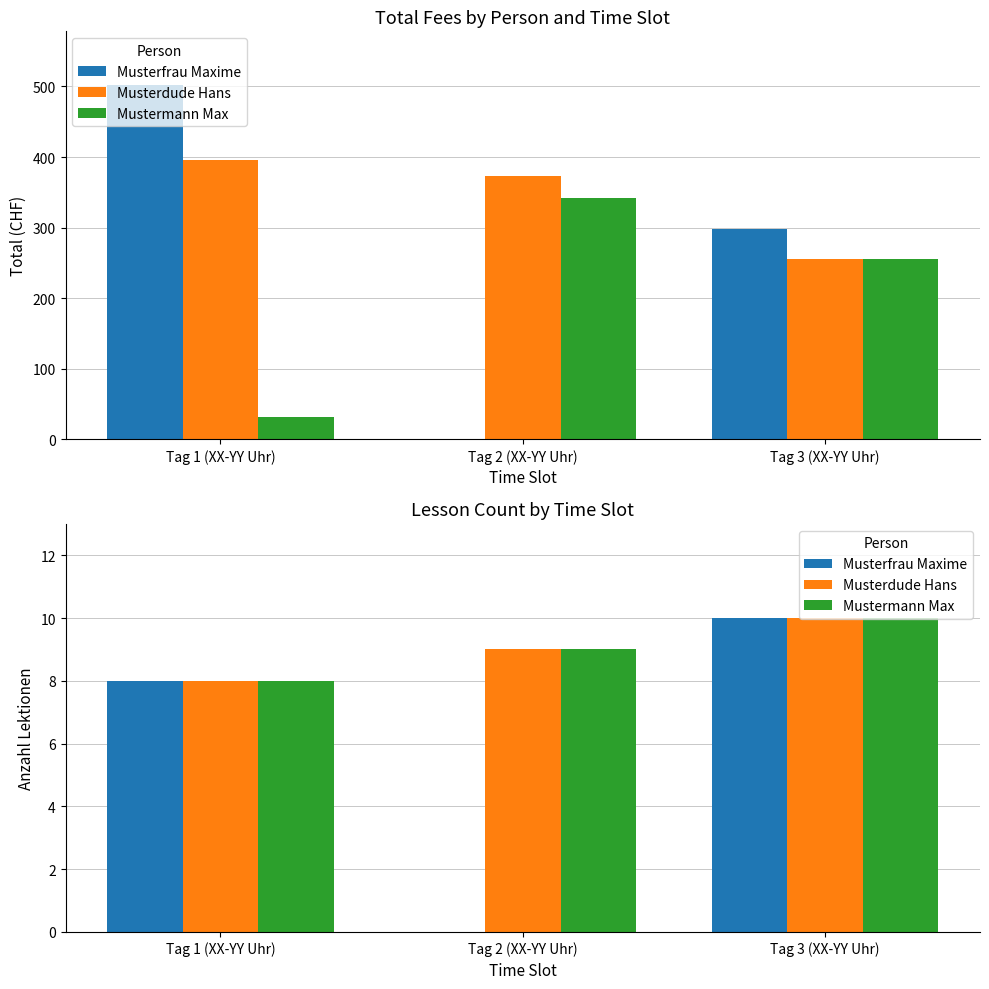

What position from the right is Tag 1 (XX-YY Uhr)?

3